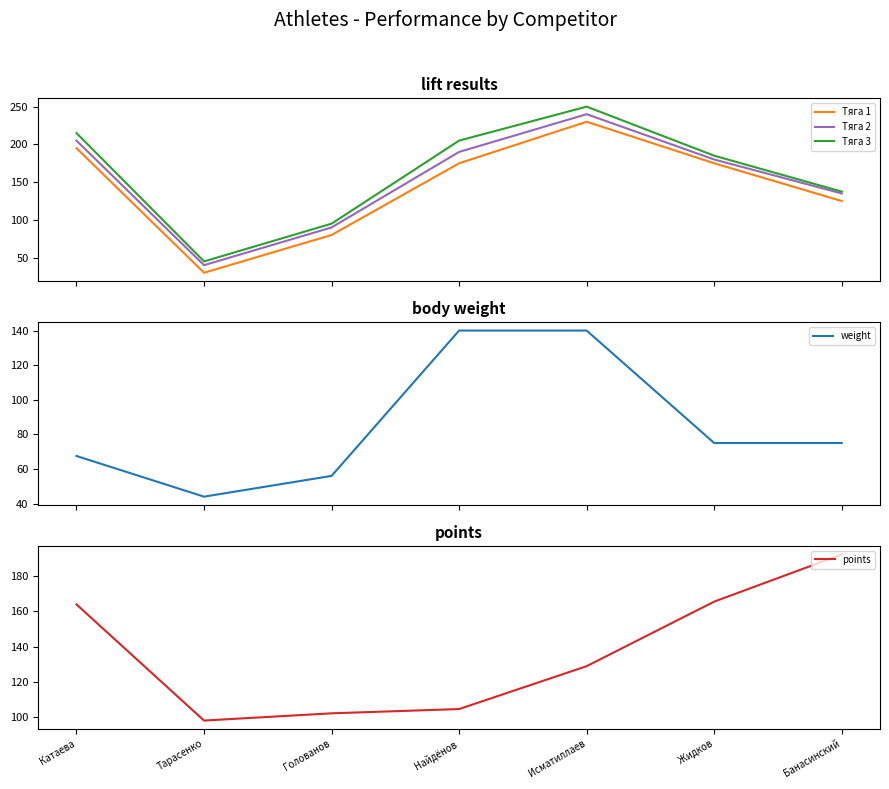

Reading left to right, transcribe all the data shown in this chart.

Тяга 1: Катаева=195.0	Тарасенко=30.0	Голованов=80.0	Найдёнов=175.0	Исматиллаев=230.0	Жидков=175.0	Банасинский=125.0
Тяга 2: Катаева=205.0	Тарасенко=40.0	Голованов=90.0	Найдёнов=190.0	Исматиллаев=240.0	Жидков=180.0	Банасинский=135.0
Тяга 3: Катаева=215.0	Тарасенко=45.0	Голованов=95.0	Найдёнов=205.0	Исматиллаев=250.0	Жидков=185.0	Банасинский=137.5
weight: Катаева=67.5	Тарасенко=44.0	Голованов=56.0	Найдёнов=140.0	Исматиллаев=140.0	Жидков=75.0	Банасинский=75.0
points: Катаева=163.8	Тарасенко=98.1	Голованов=102.2	Найдёнов=104.6	Исматиллаев=128.9	Жидков=165.4	Банасинский=192.1